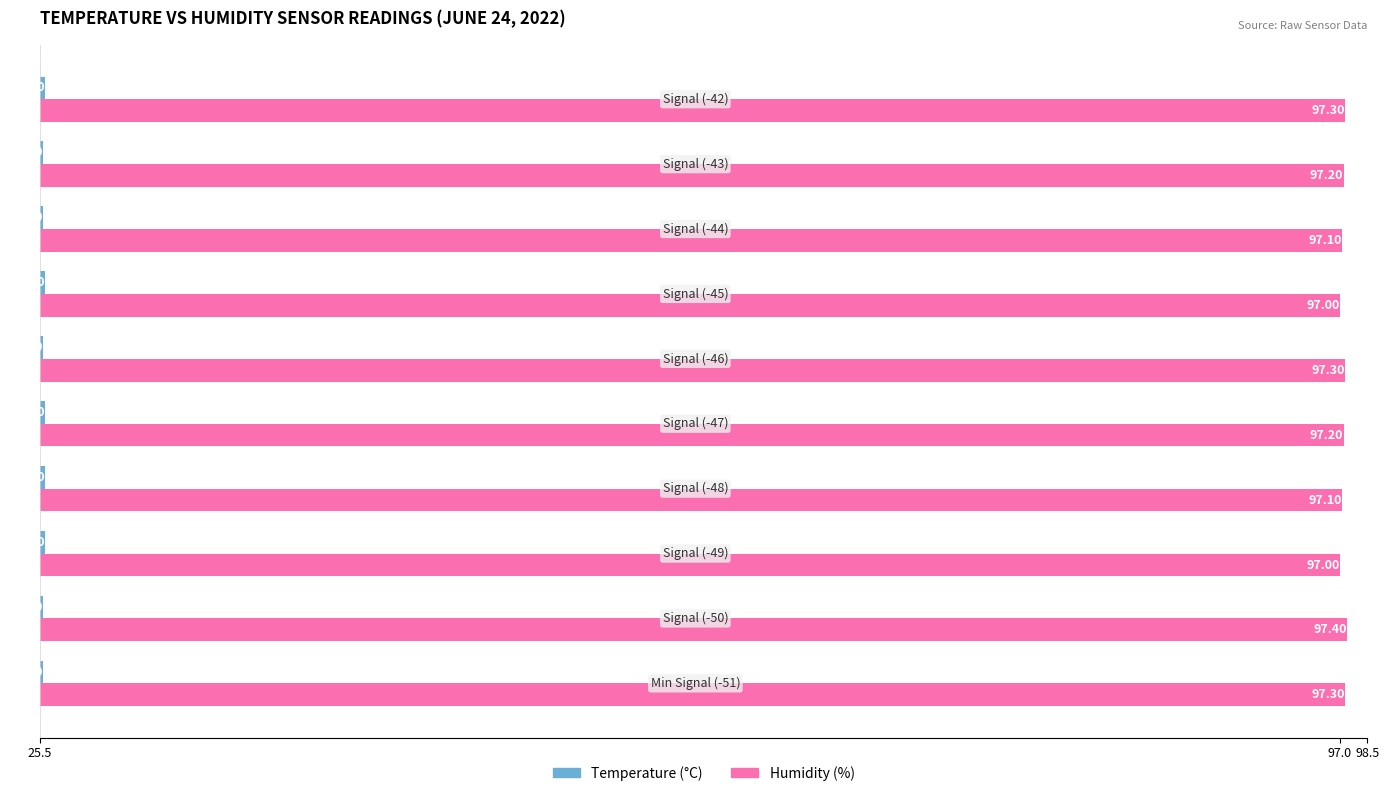

What are all the series names shown in the legend?

Temperature (°C), Humidity (%)